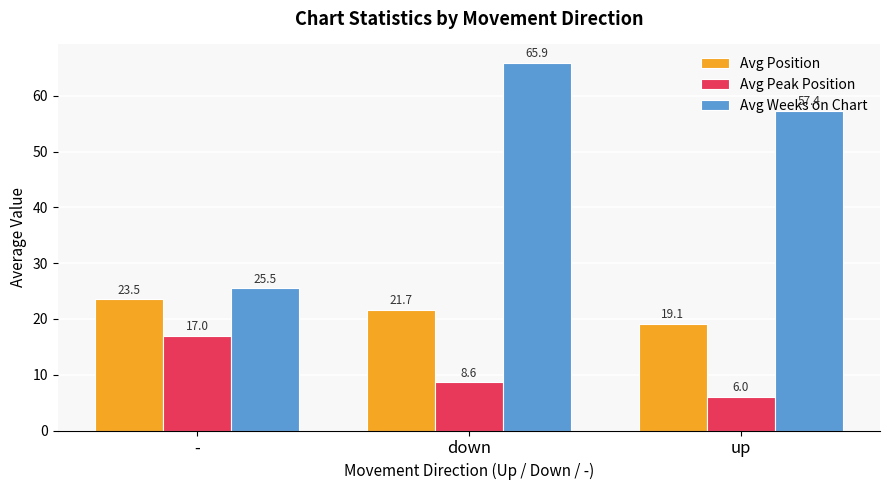

At how many categories does at least one series exceed 42?

2